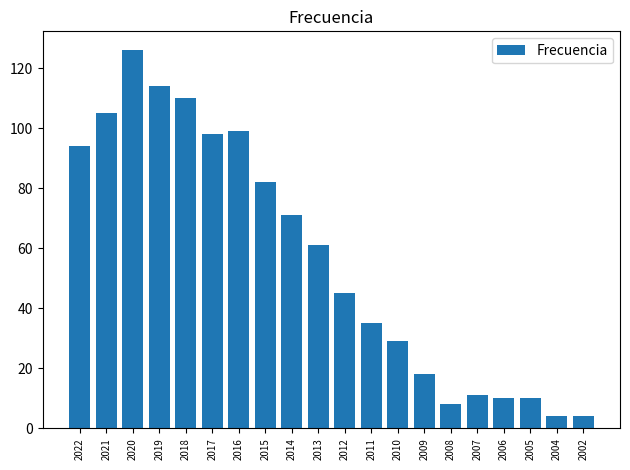

At which label is the value closest to 65?

2013